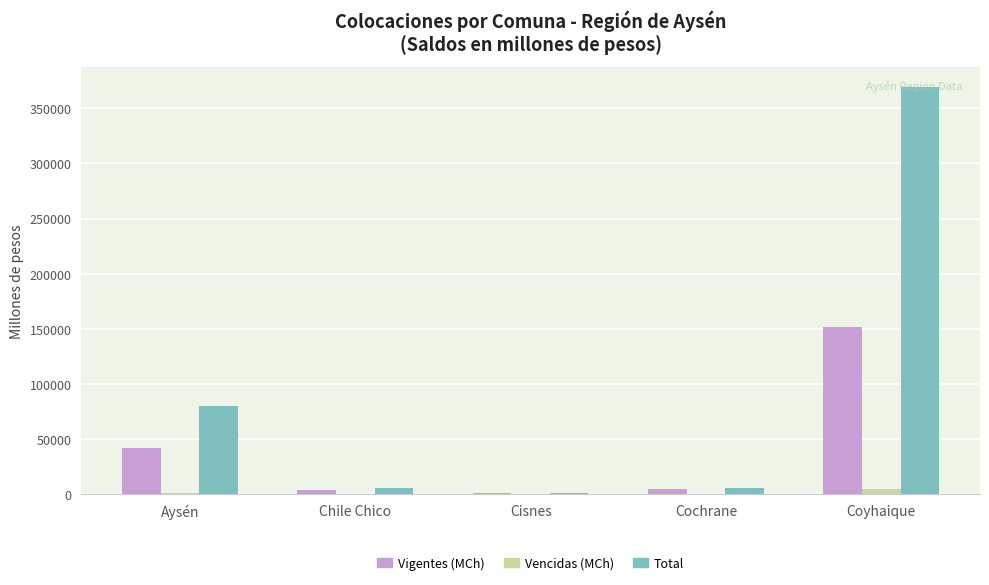

Are the bars horizontal?

No